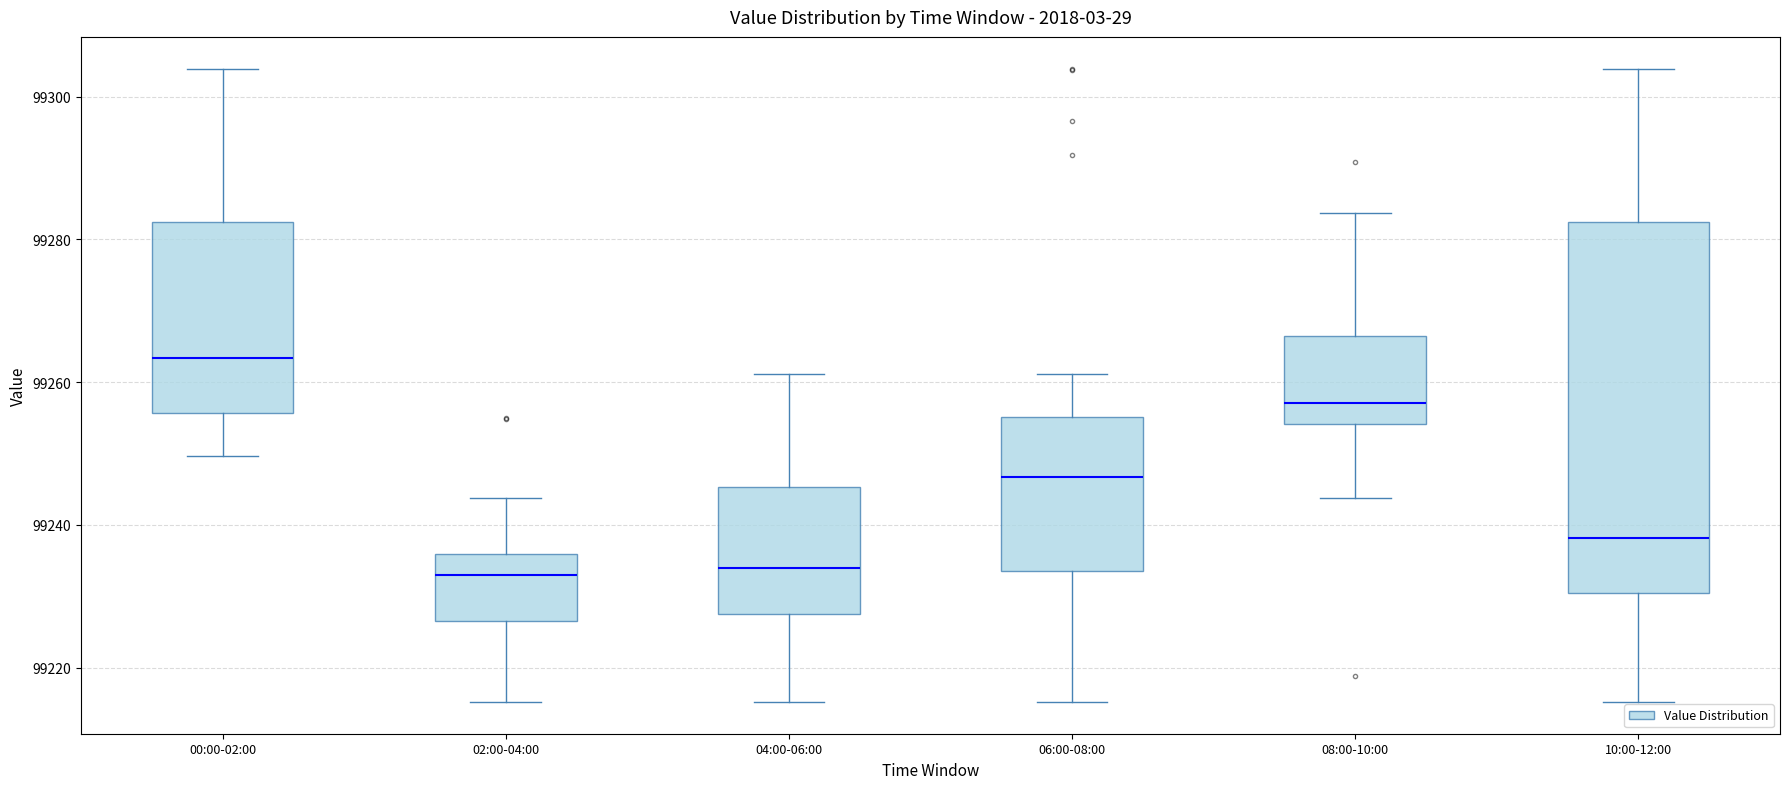

Reading left to right, read every box against the y-axis: the position of its median line, the range the box covers, and the ends of its whiskers. The values are not printed on the chart, so give them approximately, as read against the axis.

00:00-02:00: median 99264, box 99256 to 99282, whiskers 99250 to 99304
02:00-04:00: median 99234, box 99226 to 99236, whiskers 99216 to 99244
04:00-06:00: median 99234, box 99228 to 99246, whiskers 99216 to 99262
06:00-08:00: median 99246, box 99234 to 99256, whiskers 99216 to 99262
08:00-10:00: median 99258, box 99254 to 99266, whiskers 99244 to 99284
10:00-12:00: median 99238, box 99230 to 99282, whiskers 99216 to 99304